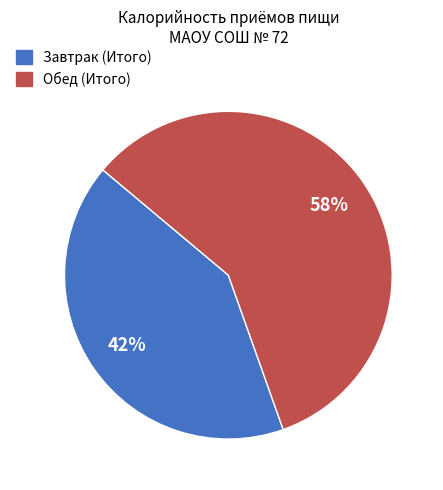

Combined, do Завтрак (Итого) and Обед (Итого) account for over 50%?

Yes